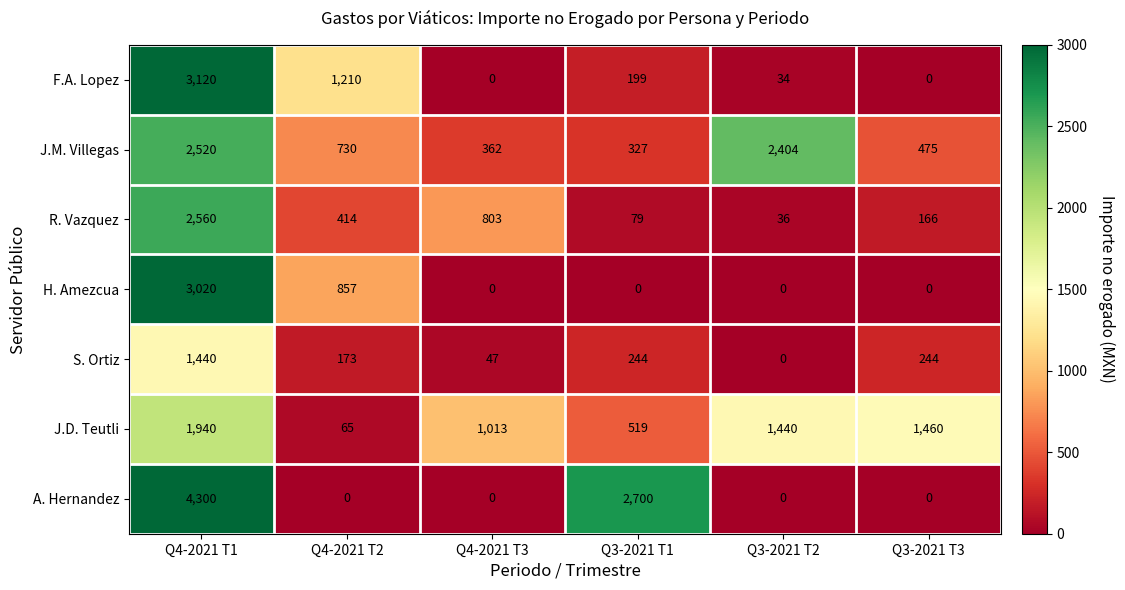

At which category is the sum across all series the highest?

Q4-2021 T1